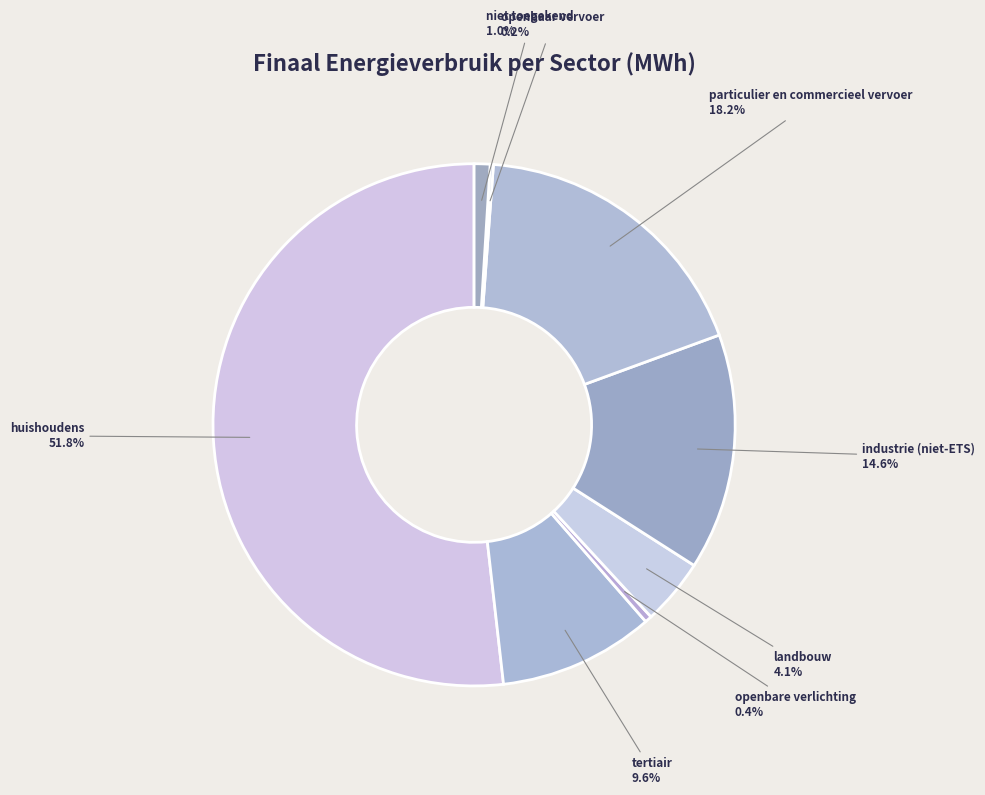

Rank the categories by value from lowest to highest.

openbaar vervoer, openbare verlichting, niet toegekend, landbouw, tertiair, industrie (niet-ETS), particulier en commercieel vervoer, huishoudens